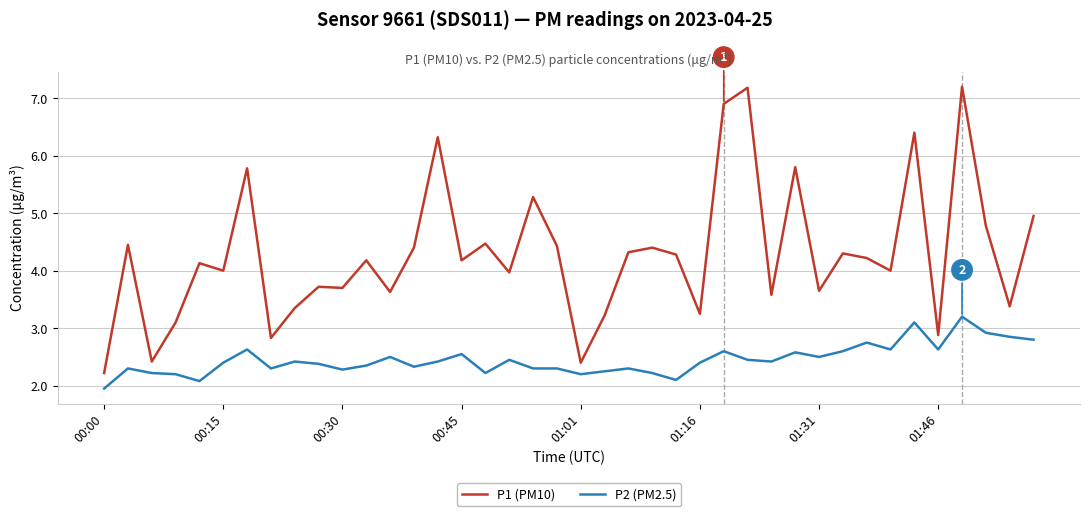

Does the chart have visible grid lines?

Yes